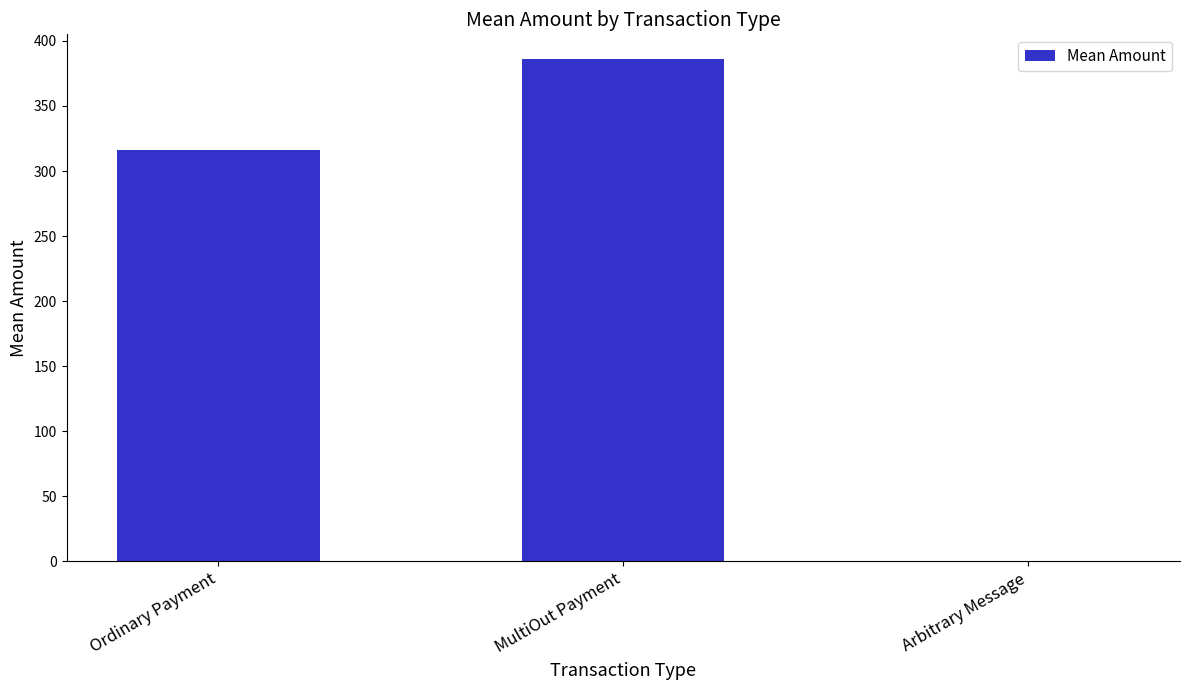

True or false: the data shows 316.5 at Ordinary Payment.

True